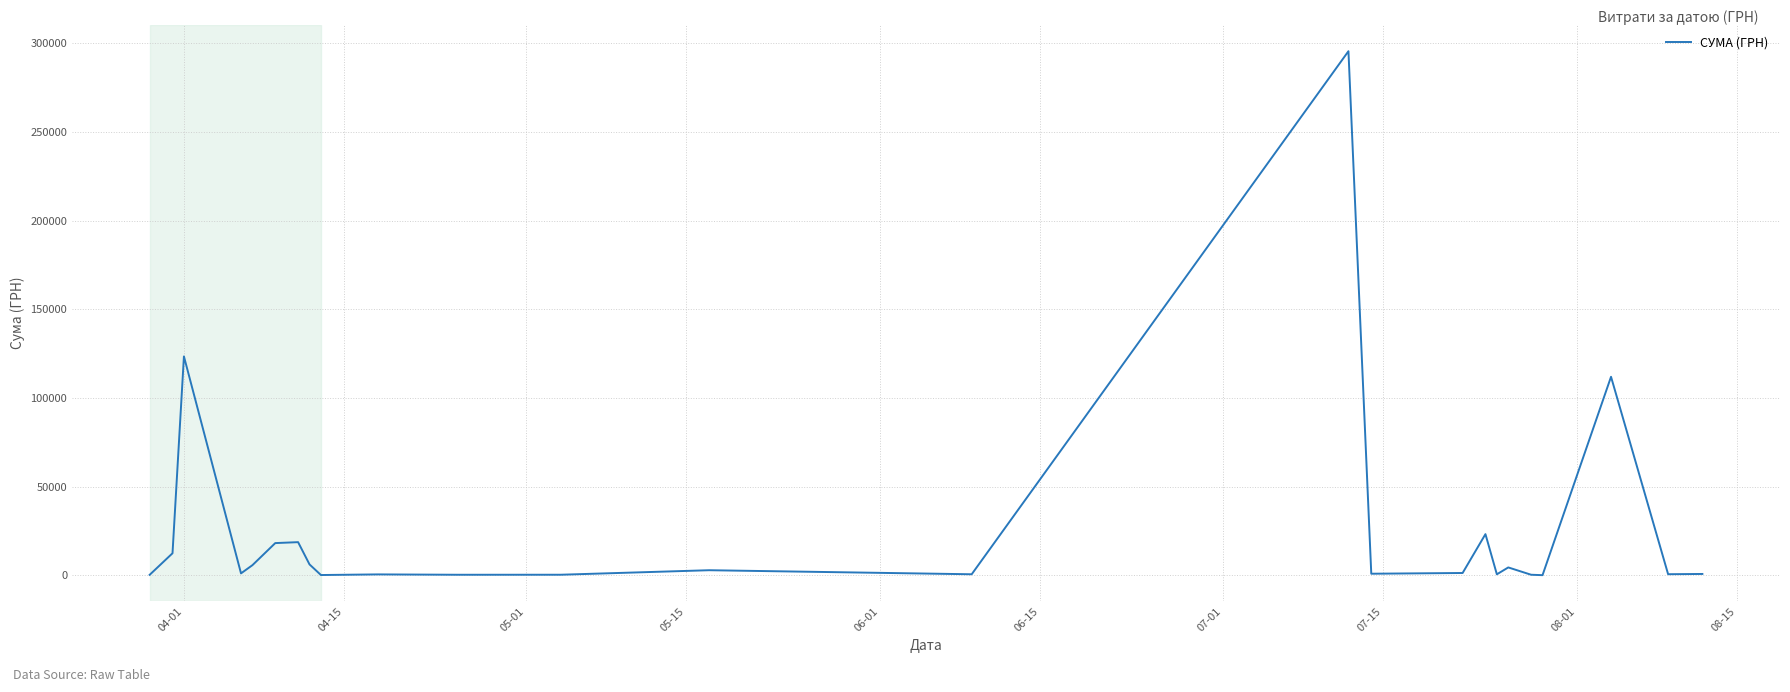

What is the difference between the maximum and minimum values?

295540.8